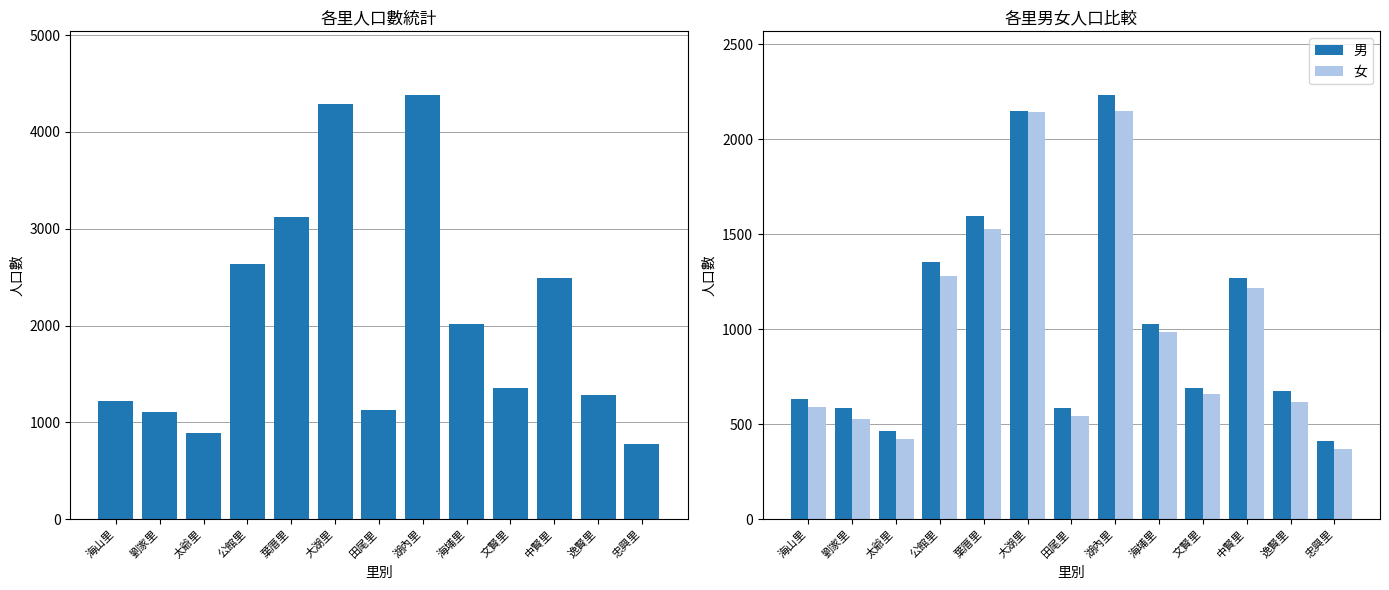

At 忠興里, list the series in order from smallest to largest.

女, 男, 人口數